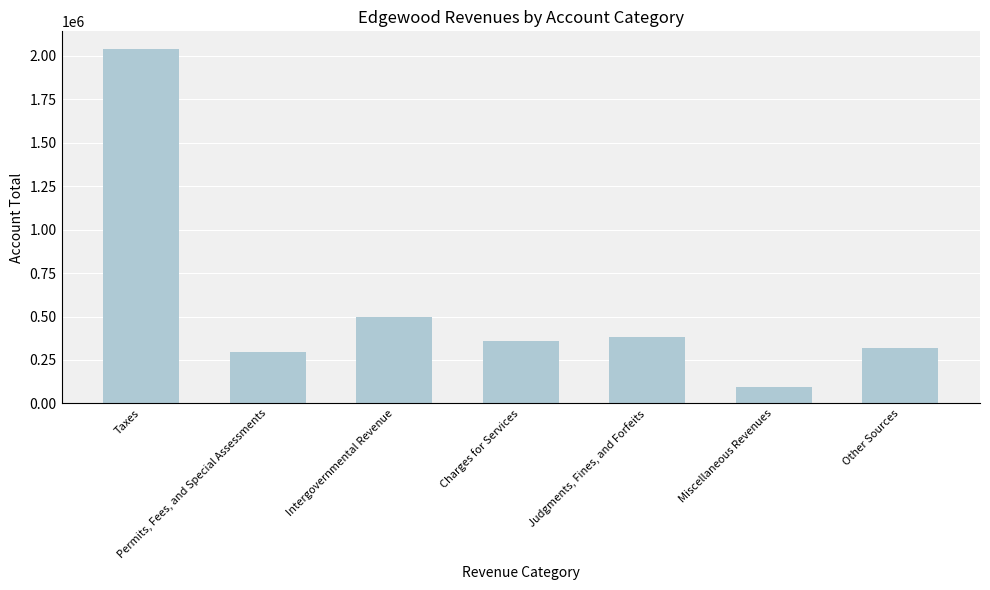

Count the number of categories in the chart.

7